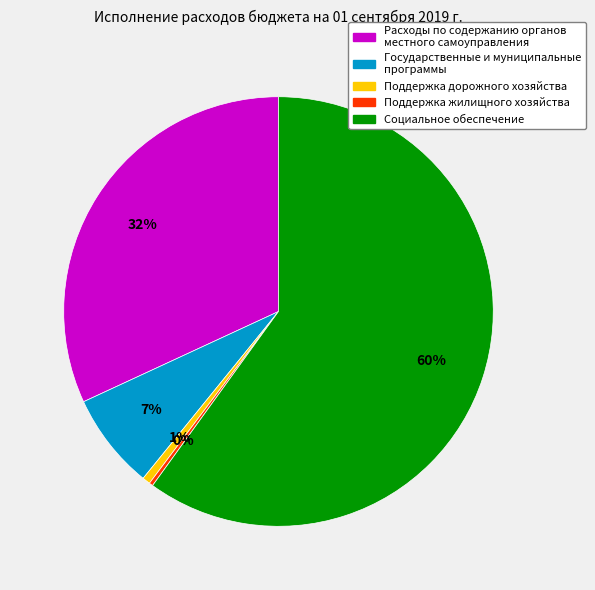

Is there a majority slice in this chart?

Yes